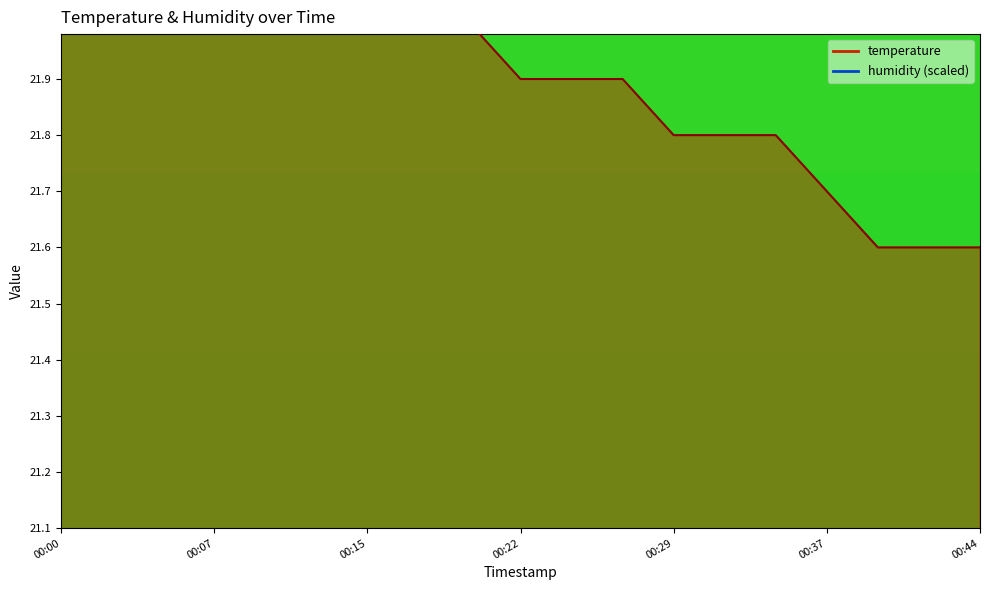

What is the difference between the second highest and second lowest values?

0.6